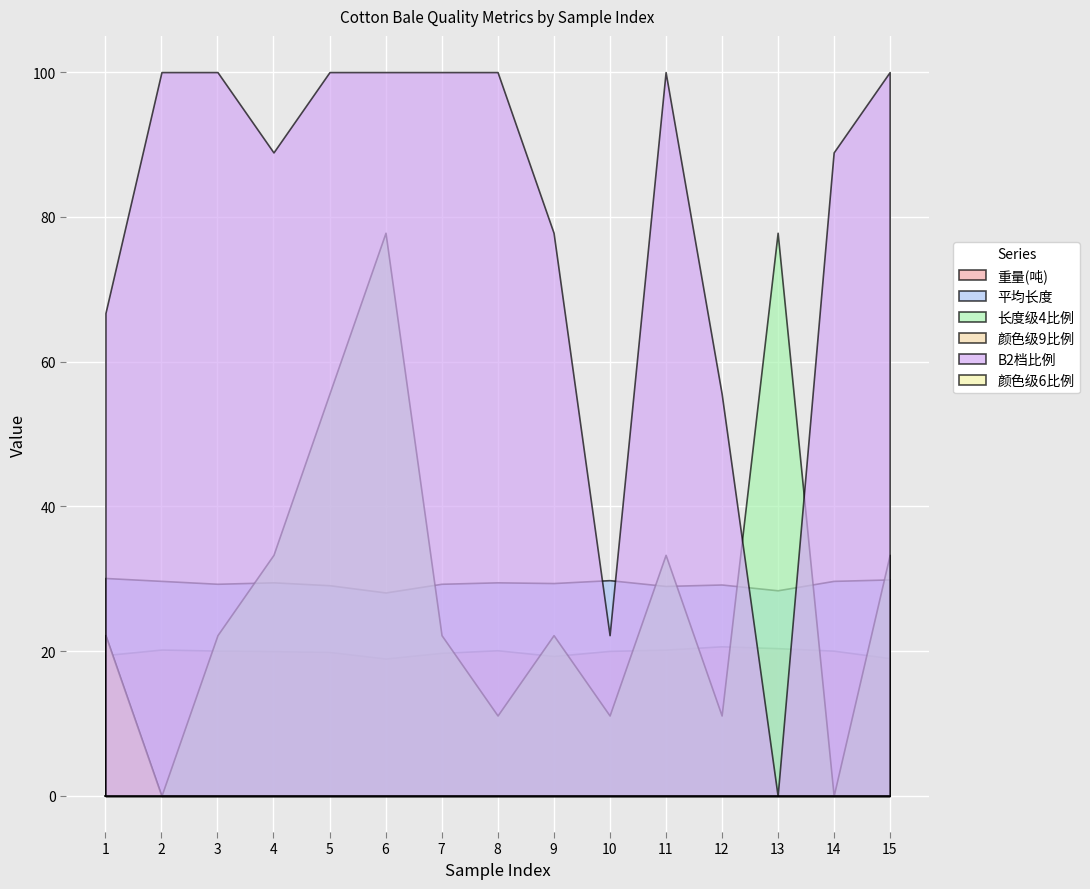

List the series in order of their peak value, highest first.

B2档比例, 长度级4比例, 平均长度, 颜色级9比例, 重量(吨), 颜色级6比例